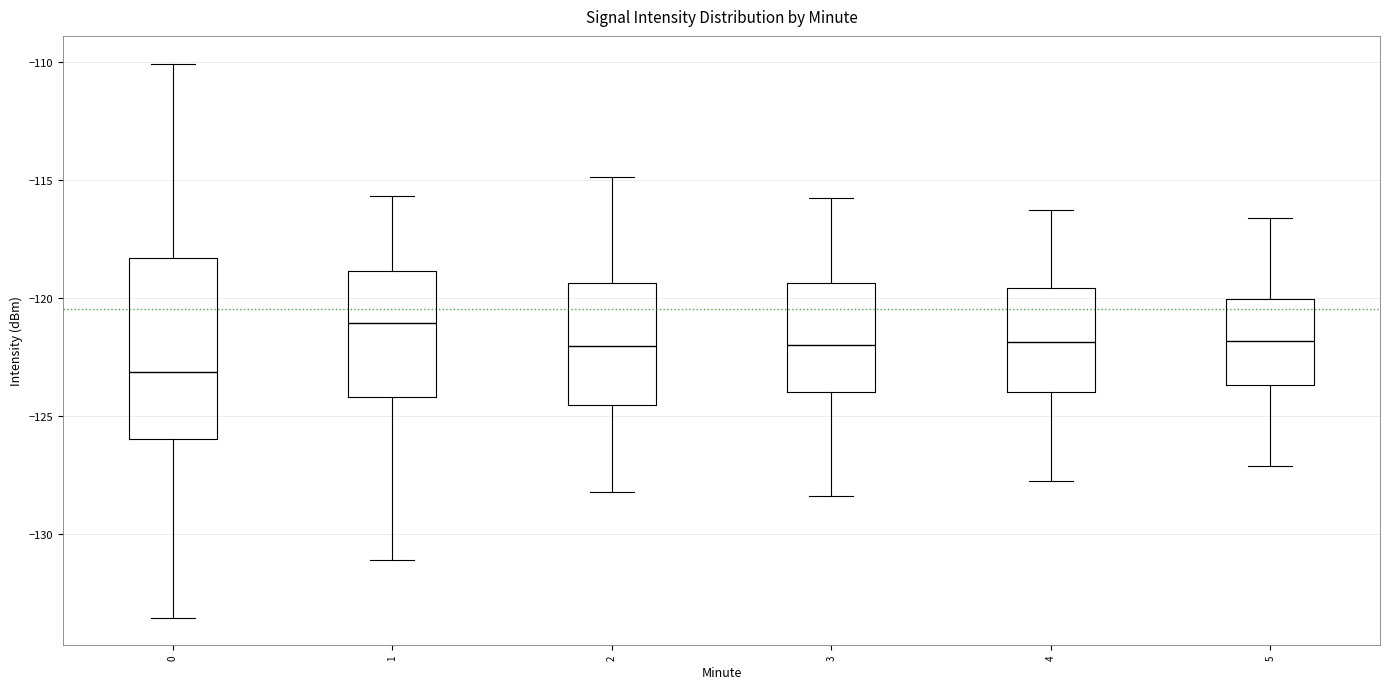

Which box has the lowest median line?

0